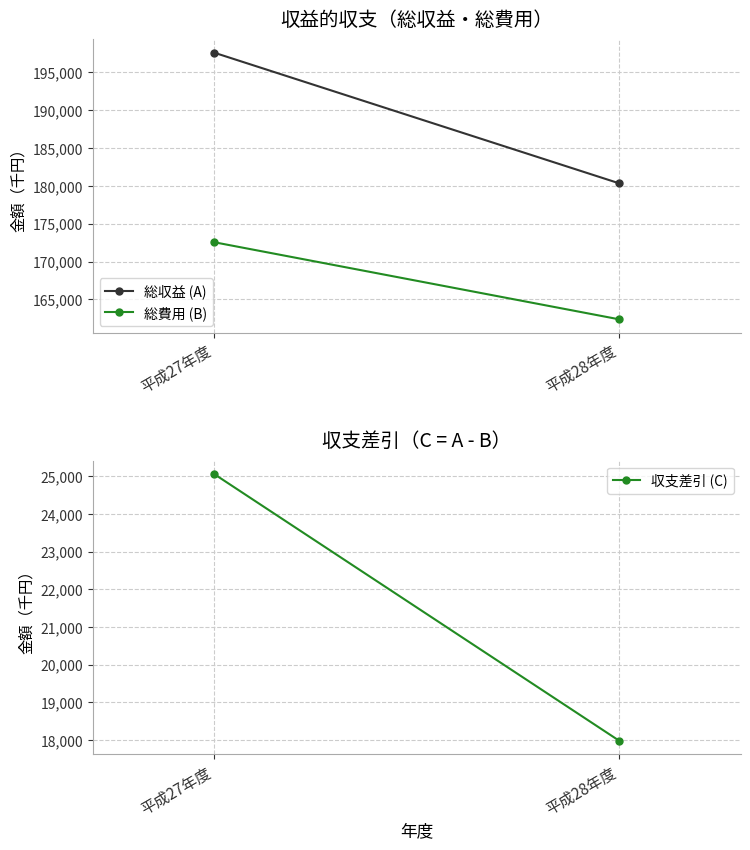

Which series has the largest range (max minus min)?

総収益 (A)